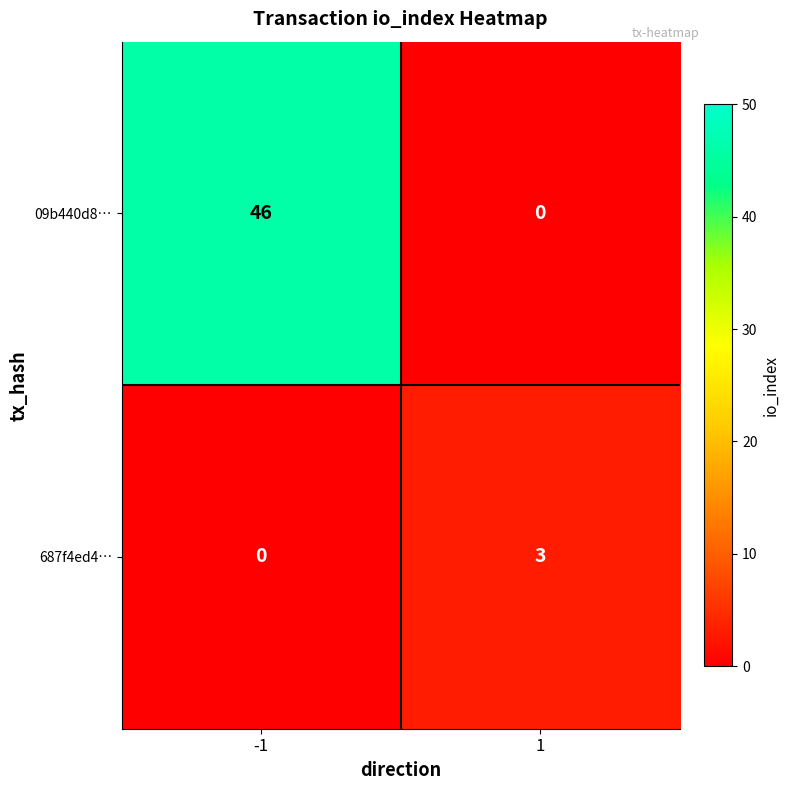

Reading right to left, extract all data points from this chart.

09b440d8…: 1=0	-1=46
687f4ed4…: 1=3	-1=0